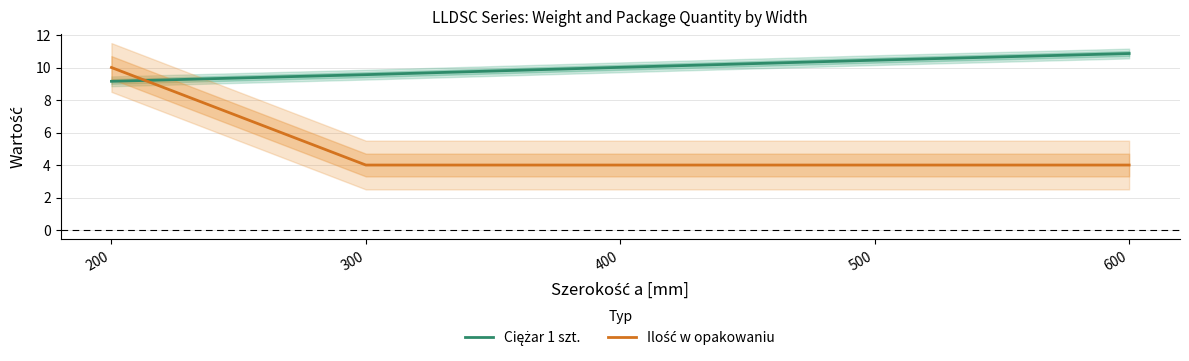

What are all the series names shown in the legend?

Ciężar 1 szt., Ilość w opakowaniu